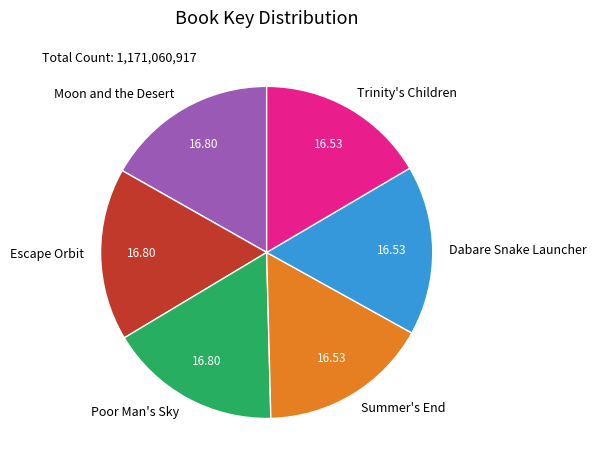

True or false: Trinity's Children accounts for 5% of the total.

False